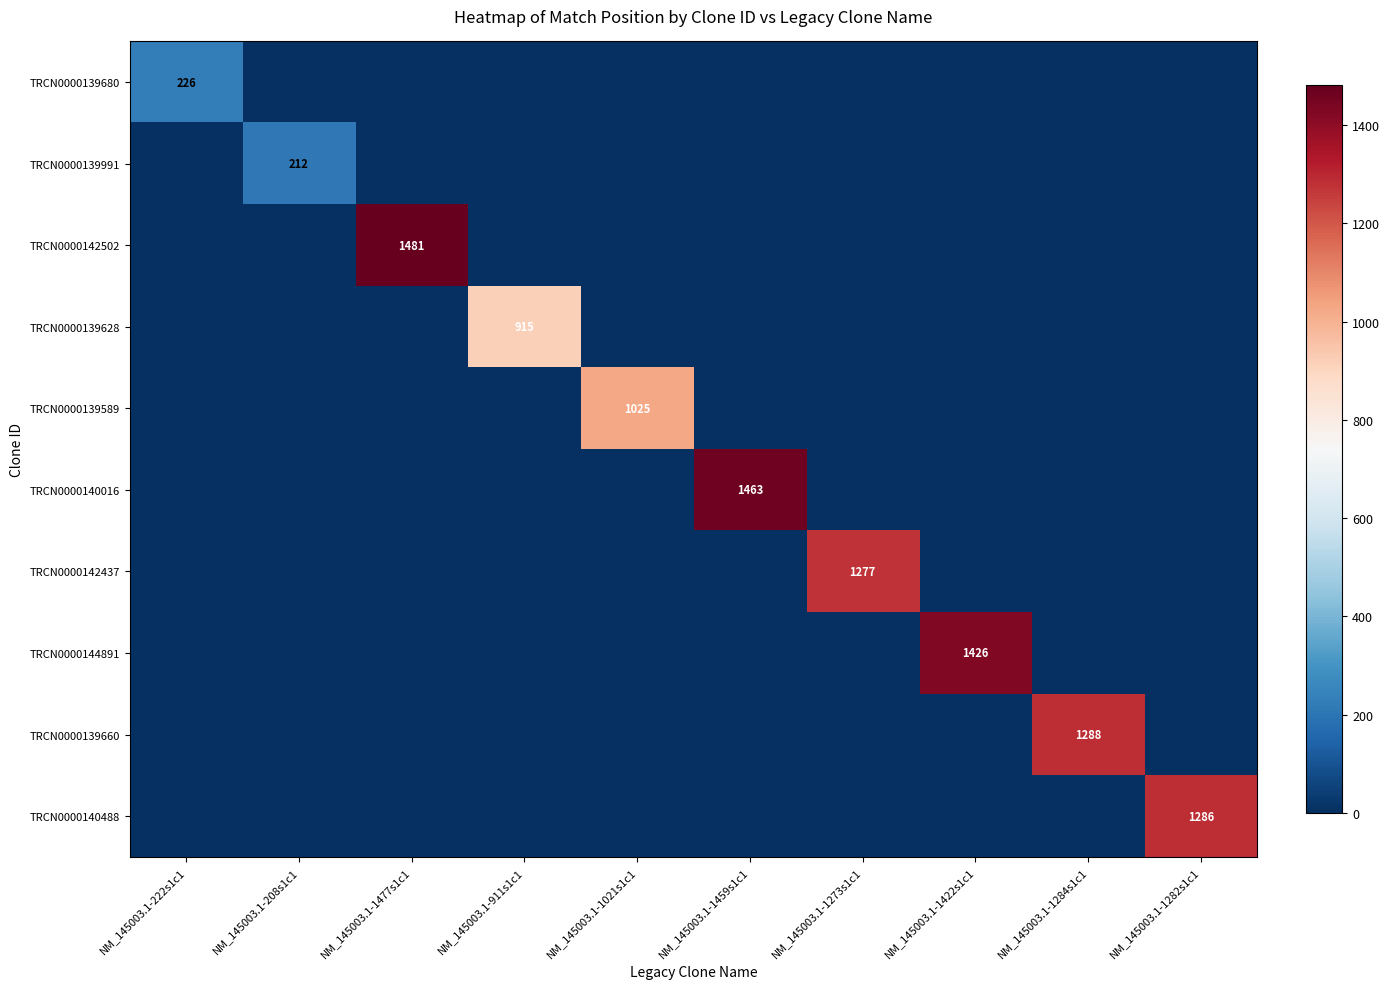

At which category is the sum across all series the highest?

NM_145003.1-1477s1c1